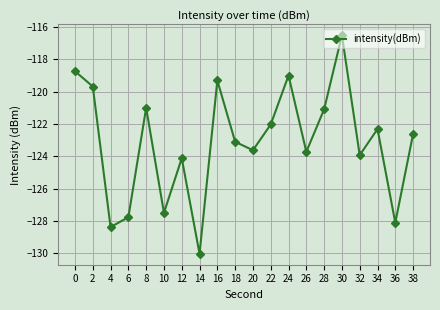

Where is the data nearest to the value -123?

18